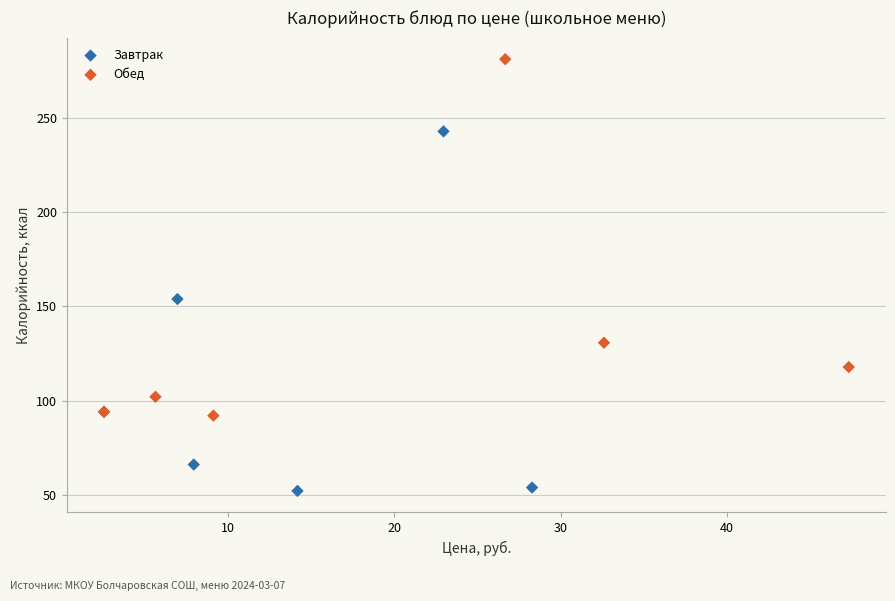

Which series contains the lowest Y value?

Завтрак